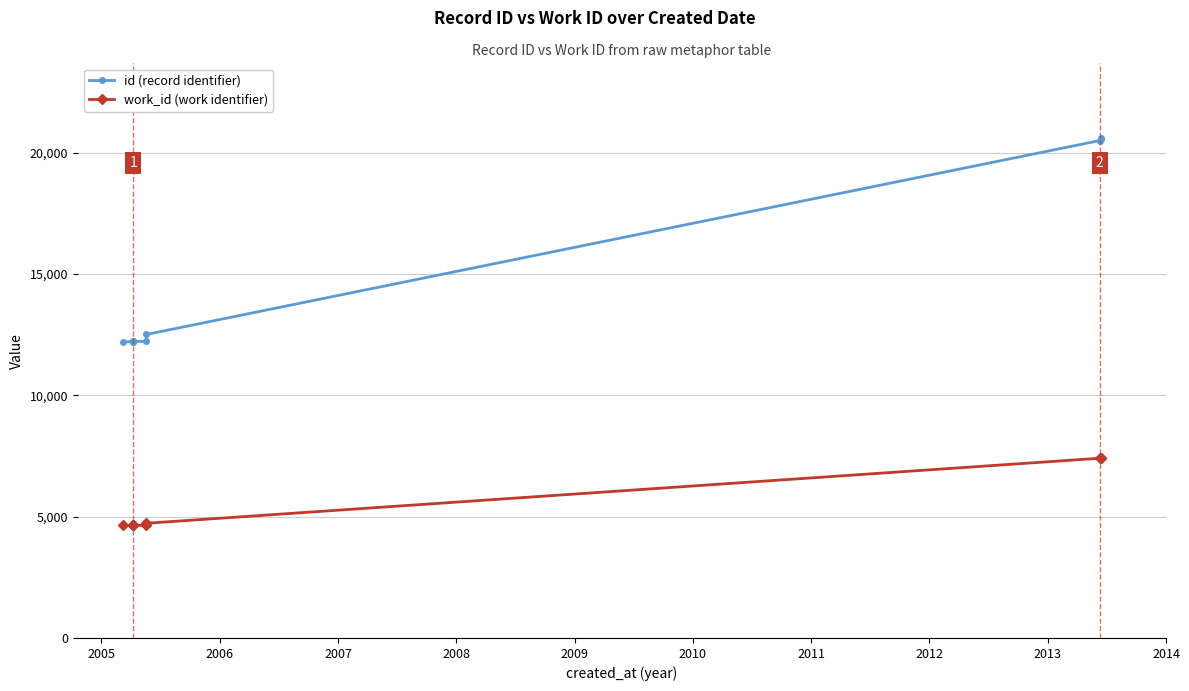

Reading left to right, what are all the values shown in this chart?

id: 12206	12213	12214	12219	12220	12222	12507	20498	20552	20591
work_id: 4635	4637	4638	4640	4641	4643	4727	7407	7411	7411